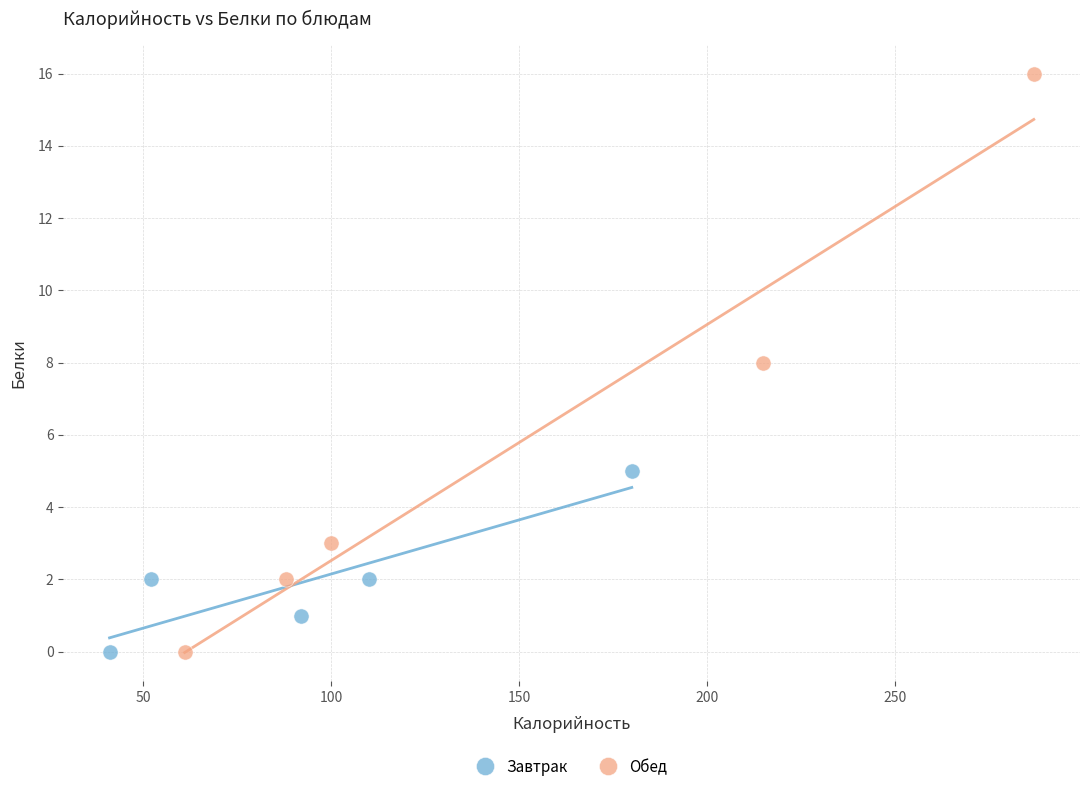

Which series contains the highest Y value?

Обед